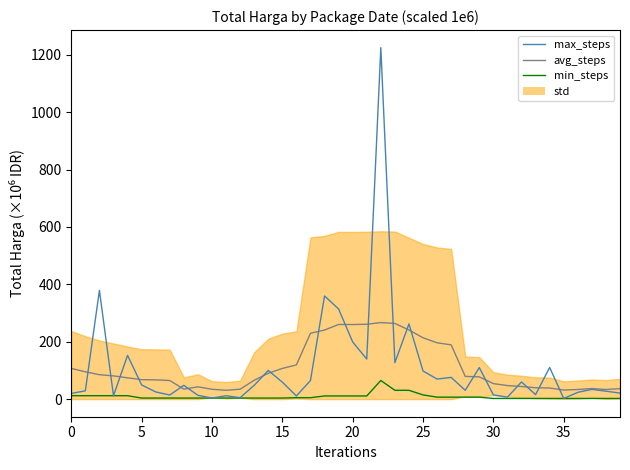

What is the label of the 39th point from the left?

38